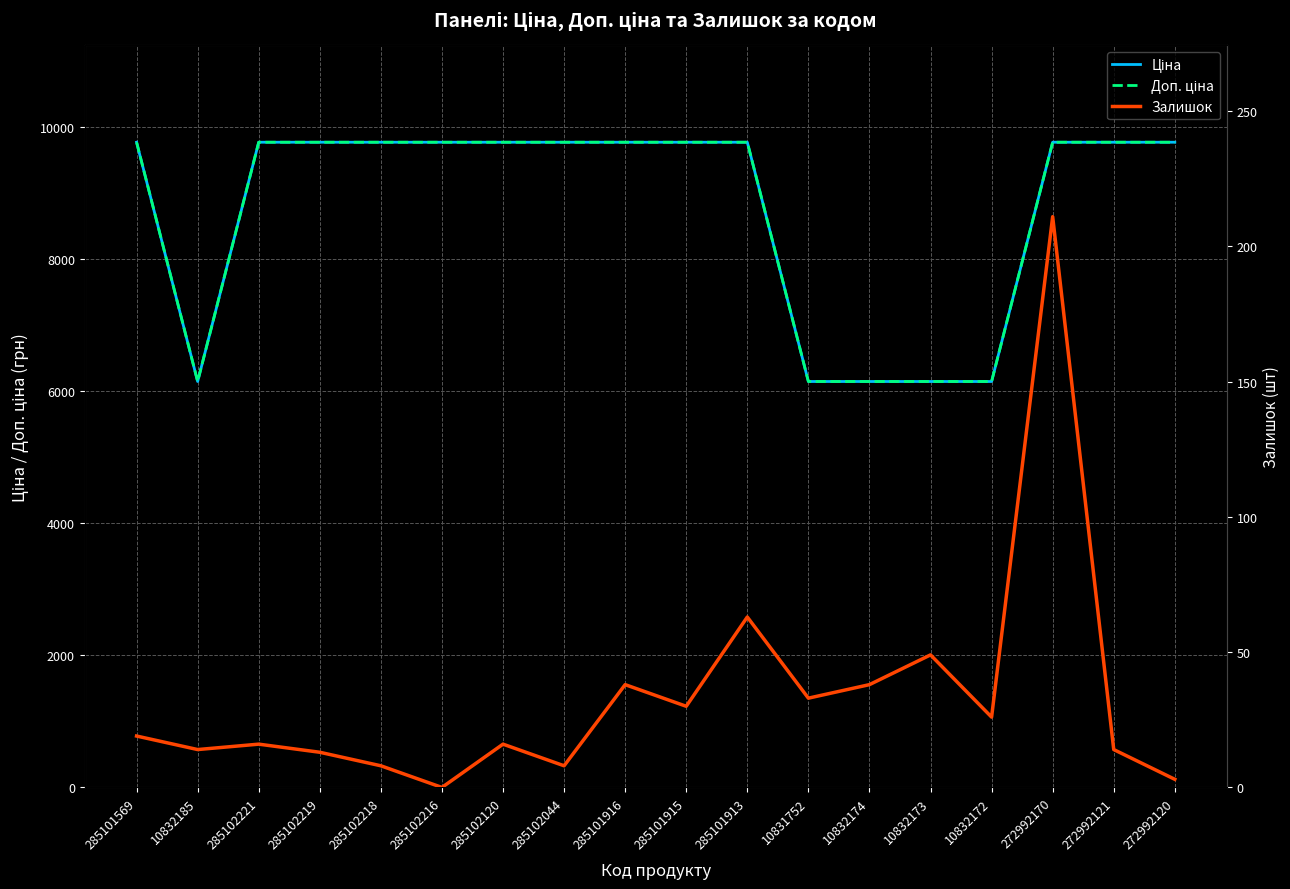

True or false: Залишок and Доп. ціна intersect in this chart.

False